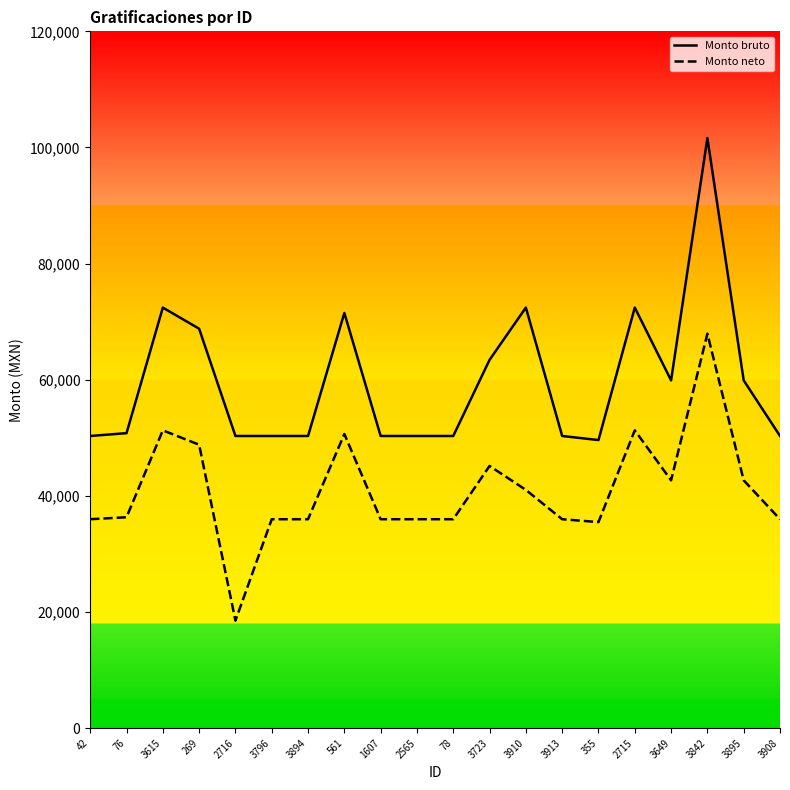

What is the label of the 2nd point from the right?

3895